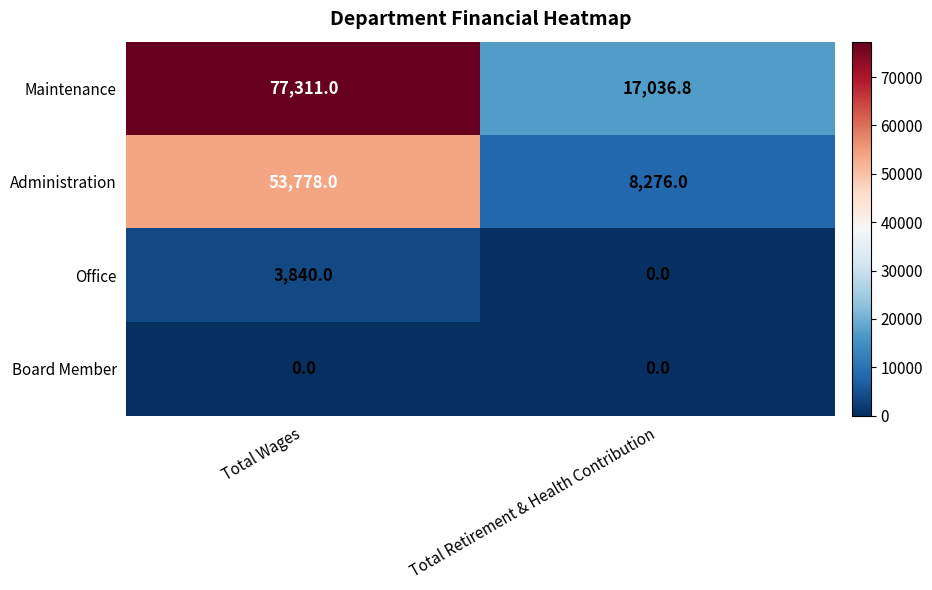

What is the sum of the Office values at Total Wages and Total Retirement & Health Contribution?

3840.0